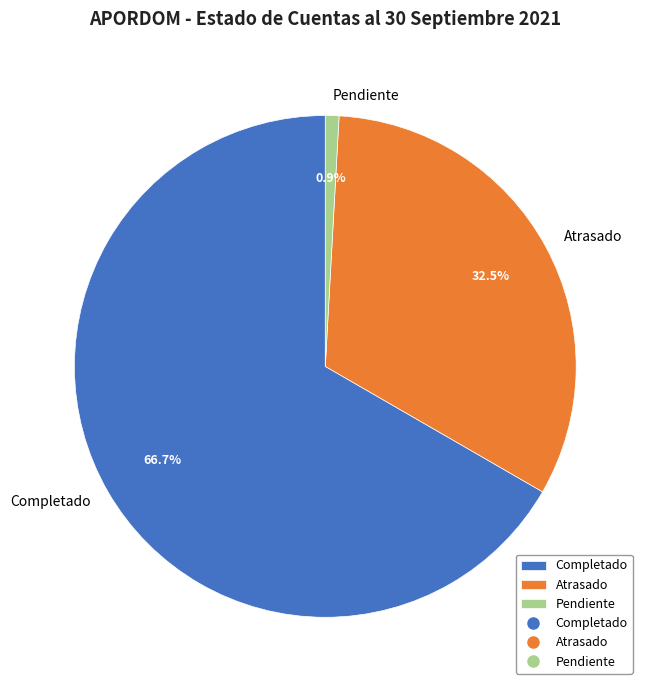

Rank the categories by value from highest to lowest.

Completado, Atrasado, Pendiente